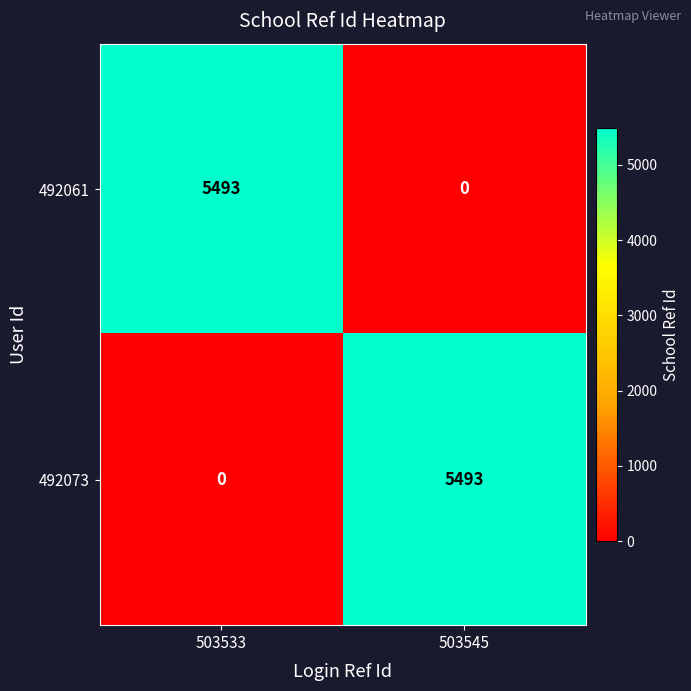

The 492061 series shows 0 at 503545. True or false?

True